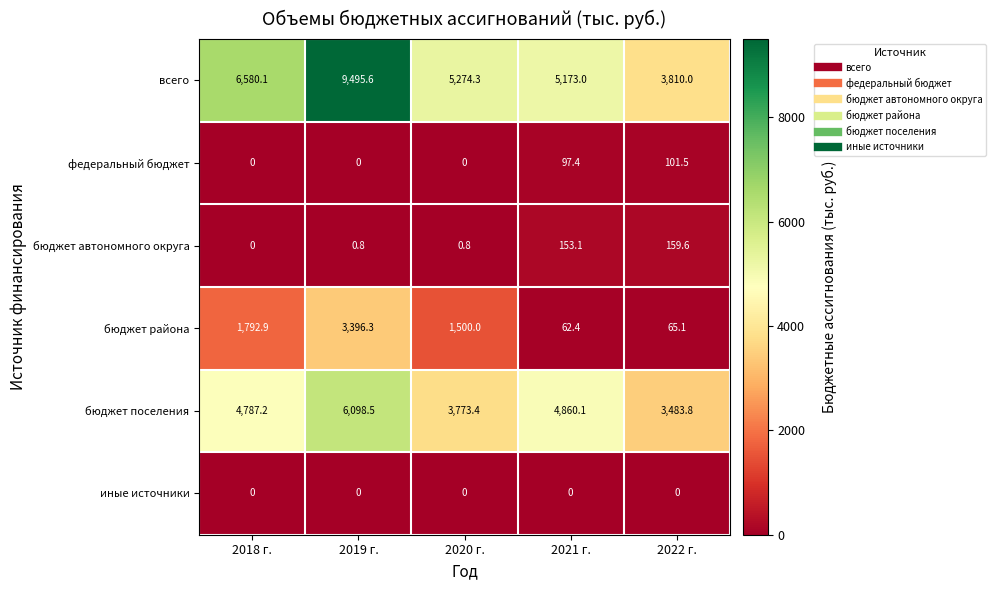

What is the difference between the maximum and minimum values in the бюджет района series?

3333.9